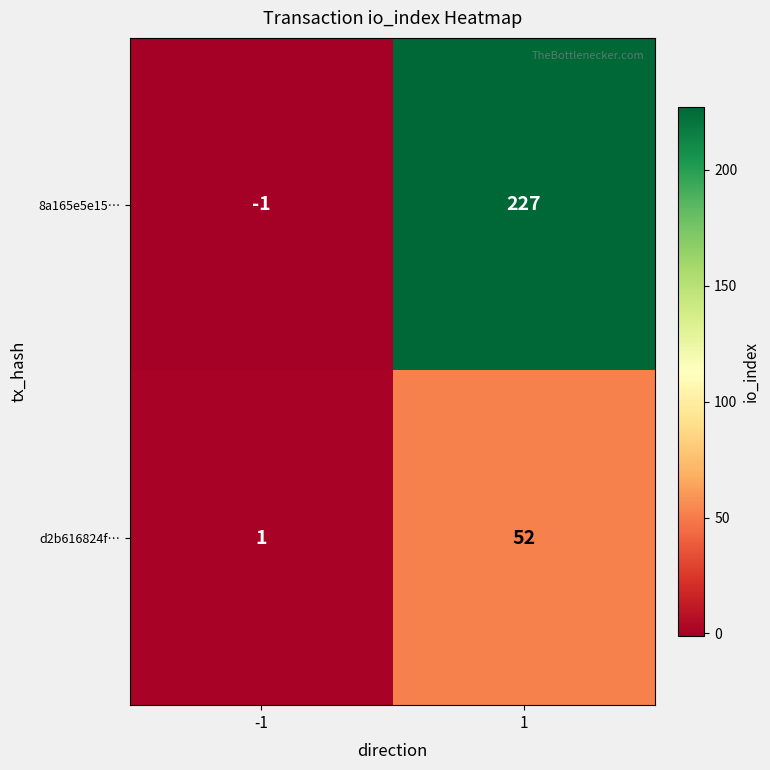

Reading right to left, what are all the values shown in this chart?

8a165e5e15…: 1=227	-1=-1
d2b616824f…: 1=52	-1=1